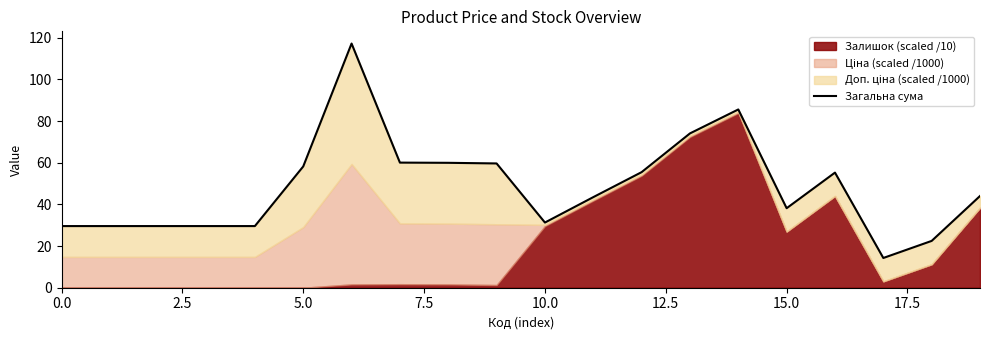

What is the approximate value at 18?

22.5